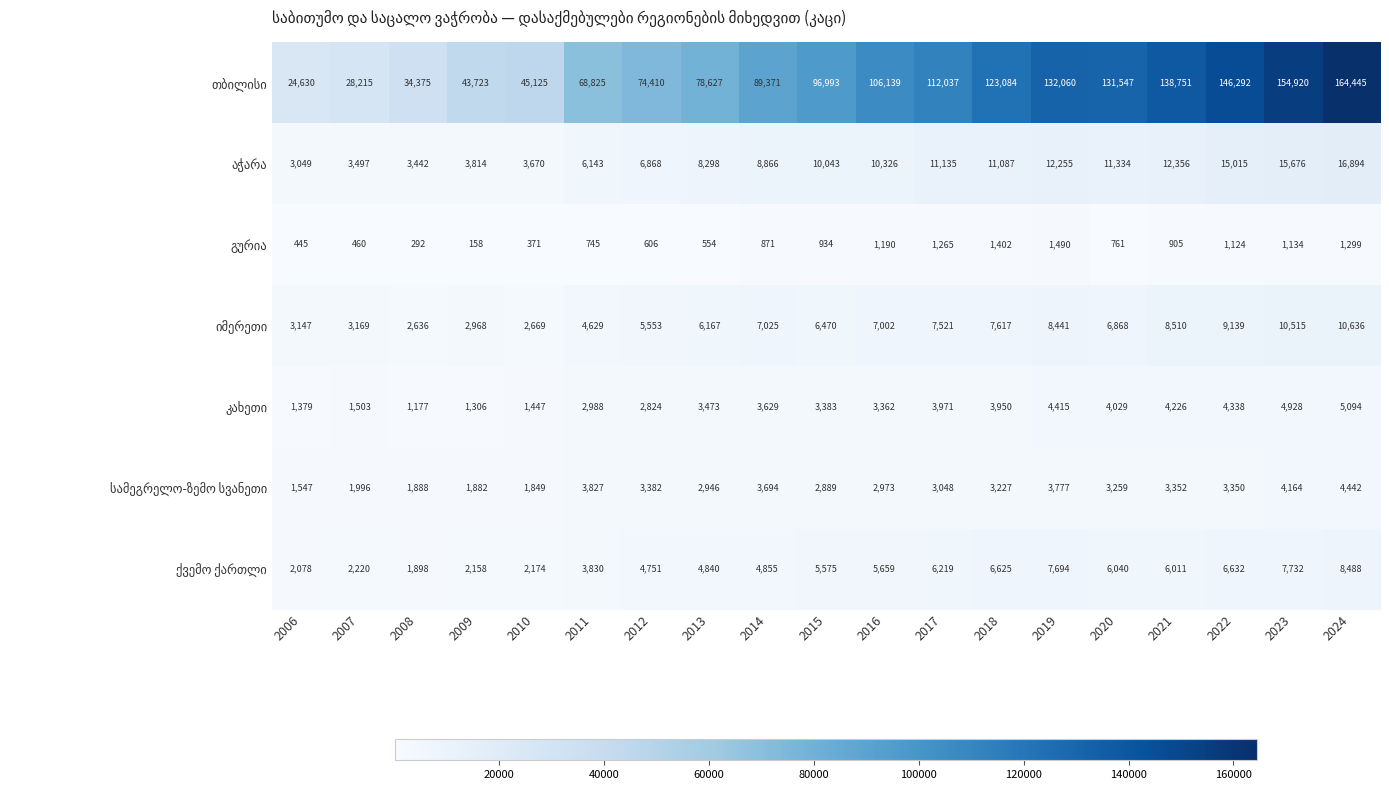

What is the smallest value displayed?

158